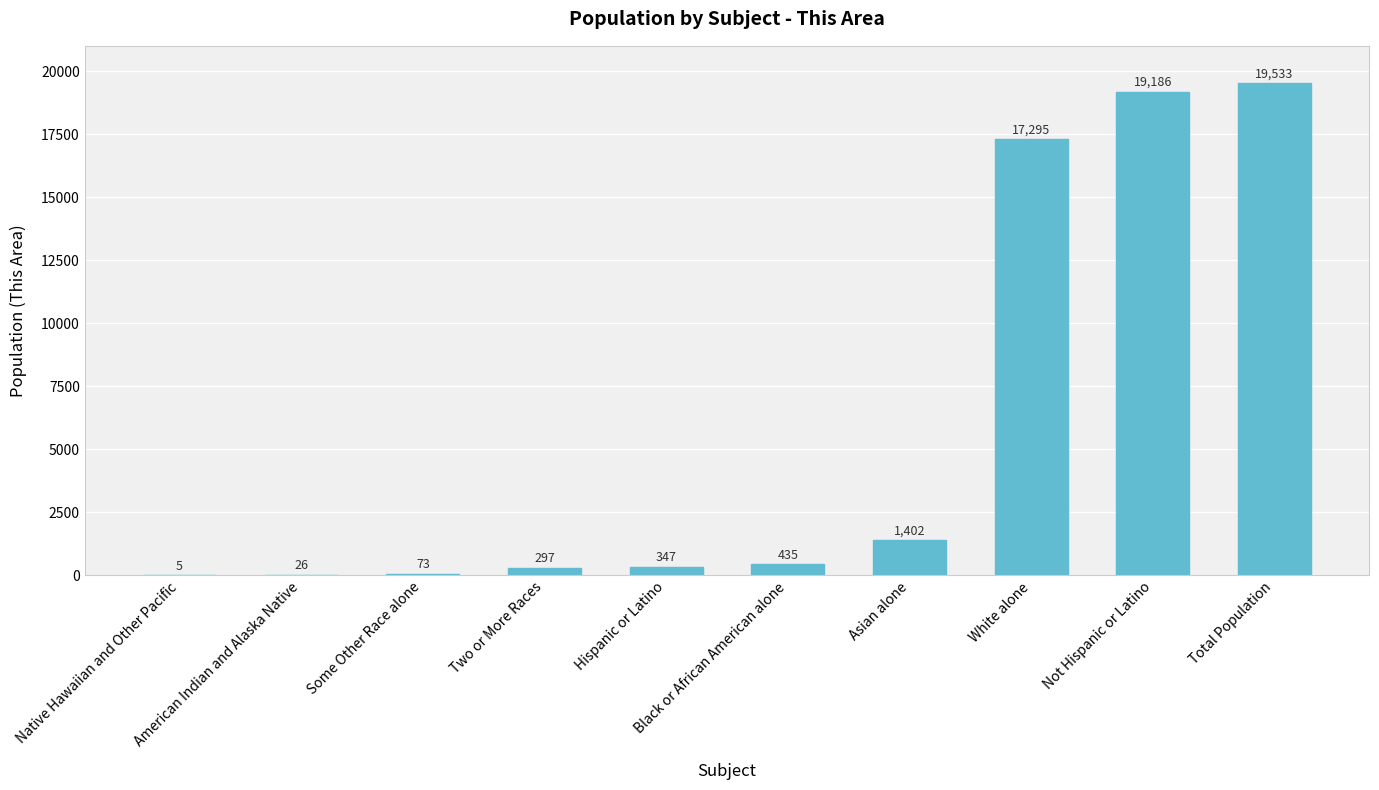

What is the sum of all values?

58599